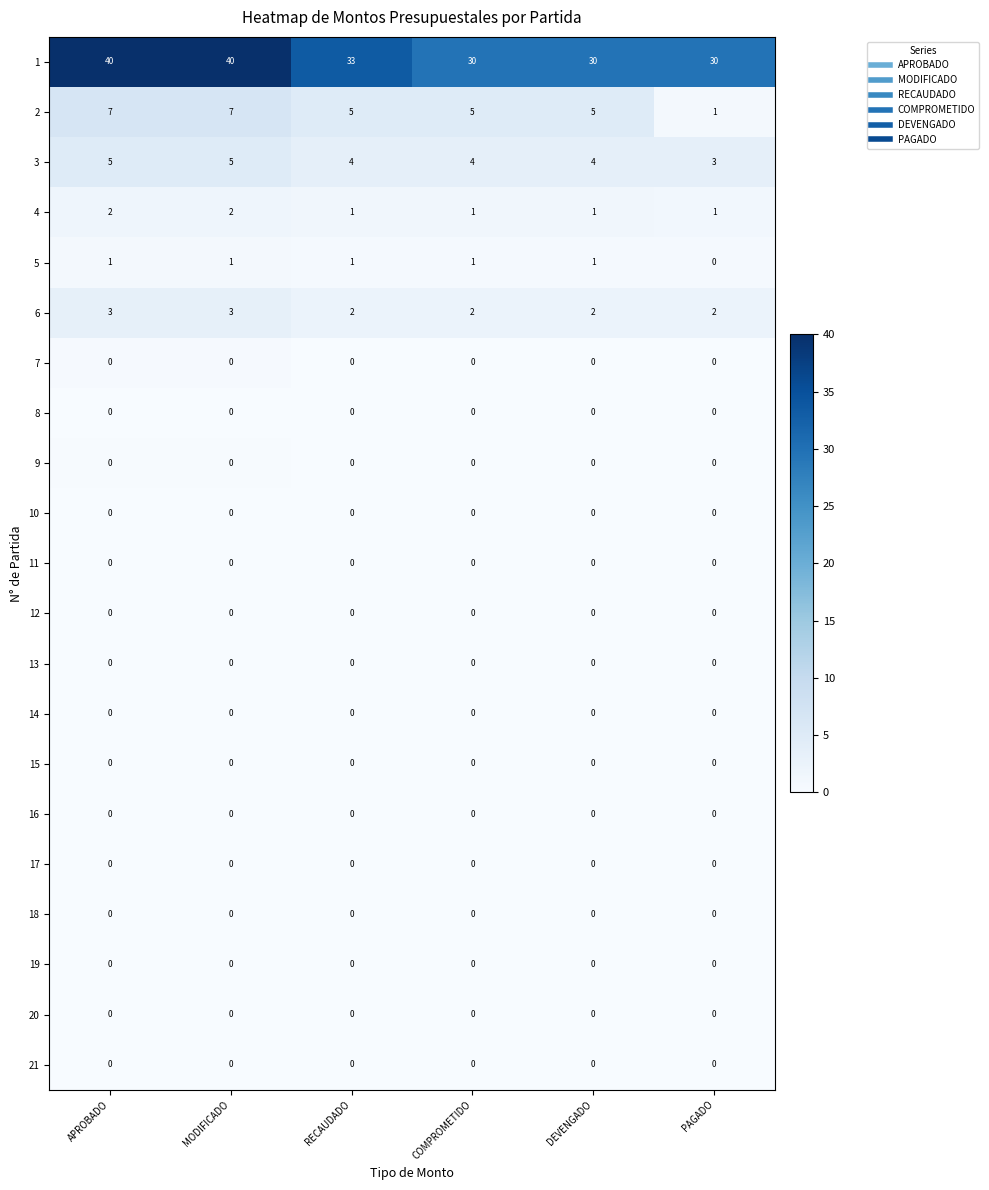

What is the average value of the 1 series?

34